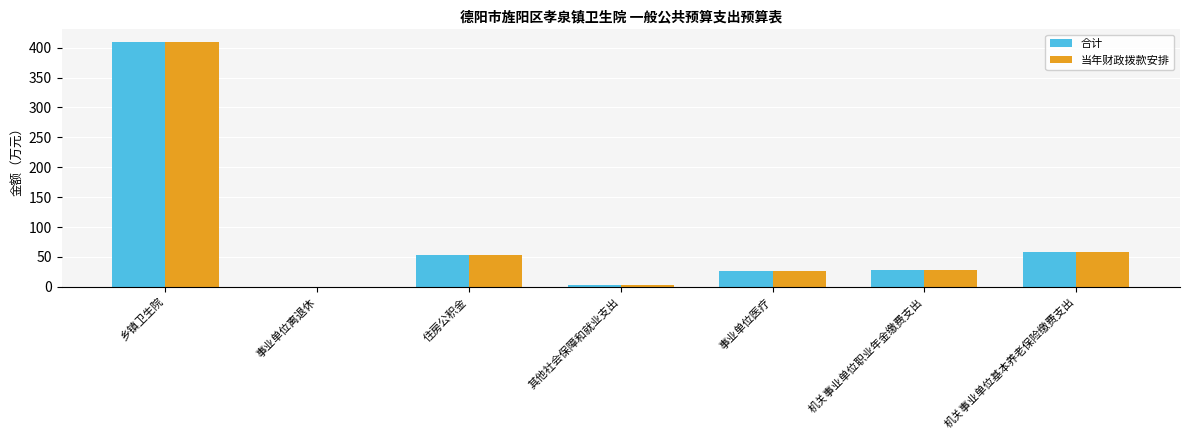

Which label corresponds to the largest value in the chart?

乡镇卫生院